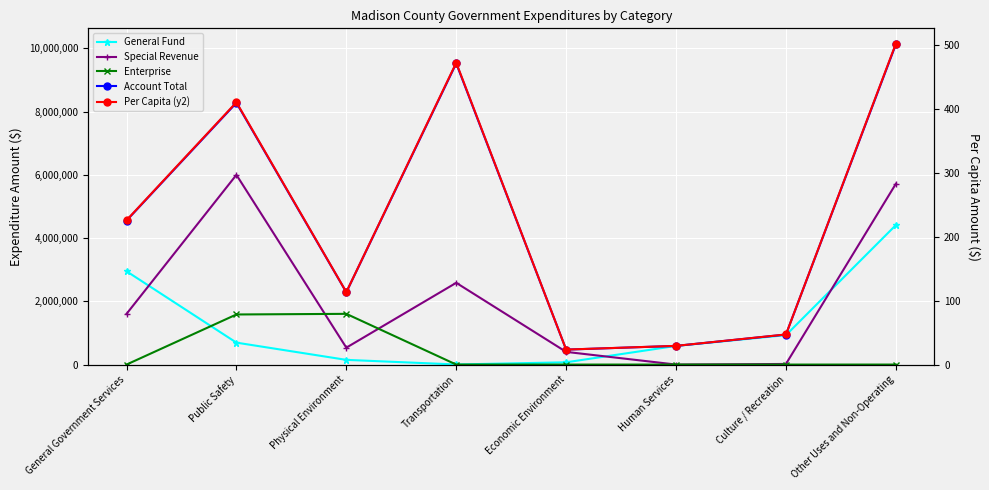

Between Public Safety and Physical Environment, which series saw the biggest shift?

Account Total